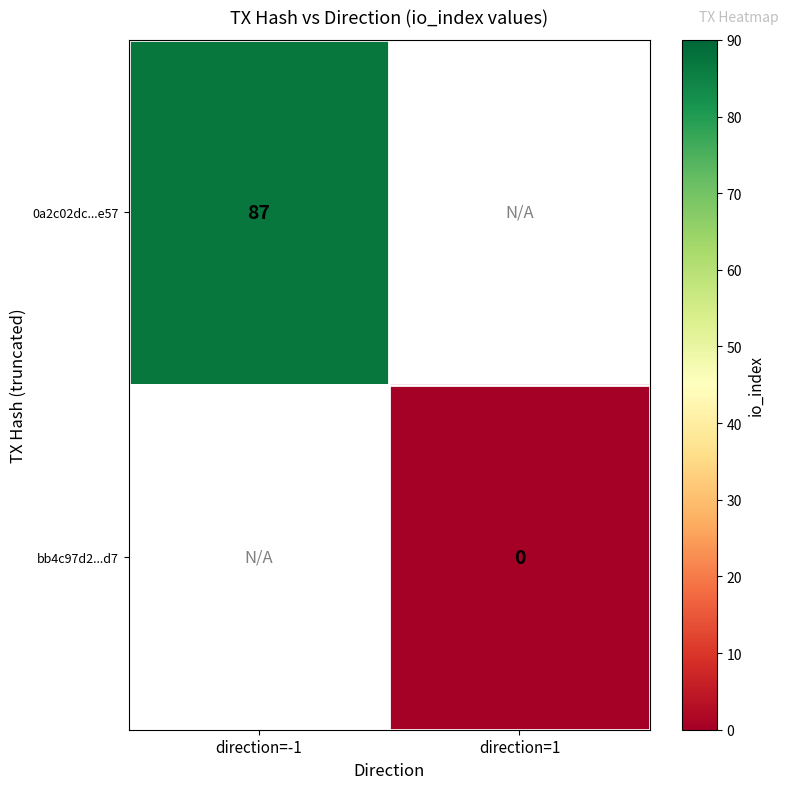

The value of 0a2c02dc...e57 at direction=-1 is 46. True or false?

False